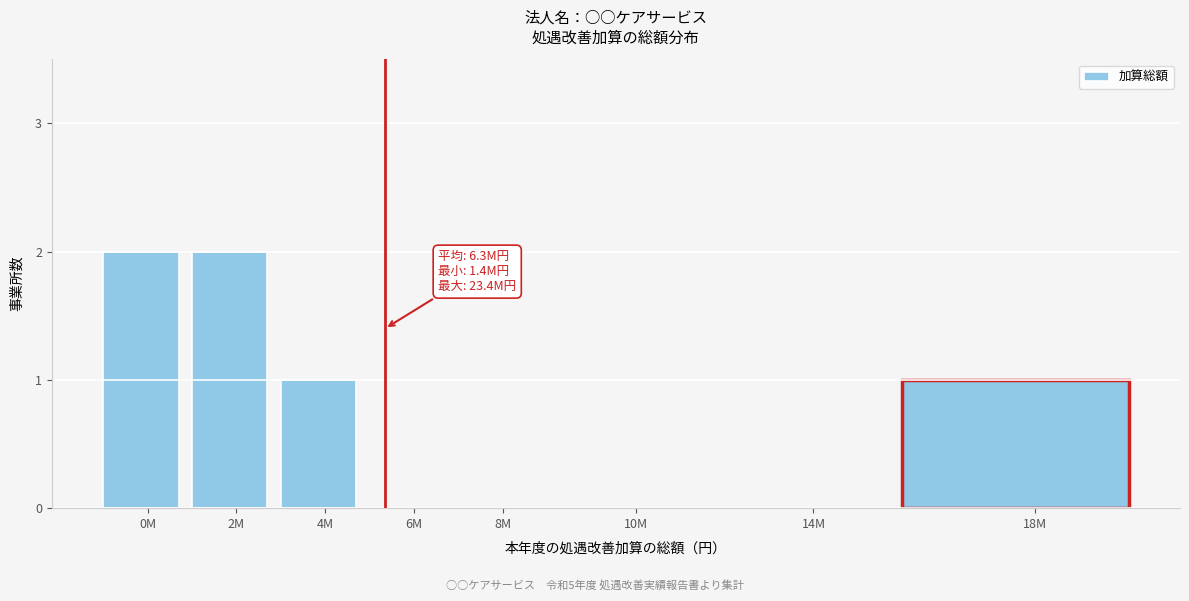

Reading left to right, extract all data points from this chart.

0M=2	2M=2	4M=1	6M=0	8M=0	10M=0	14M=0	18M=1